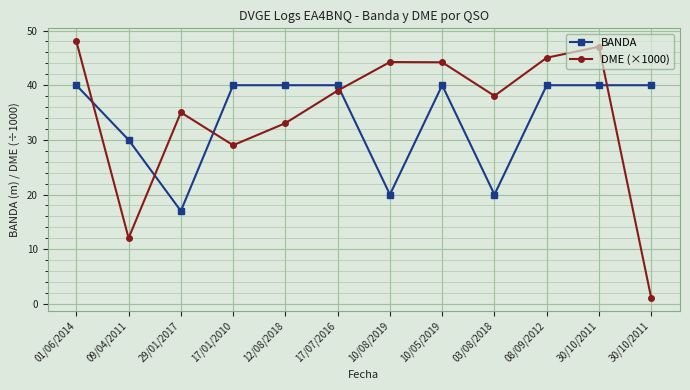

What is the value of the DME (×1000) point at the 1st from the left?

48.1